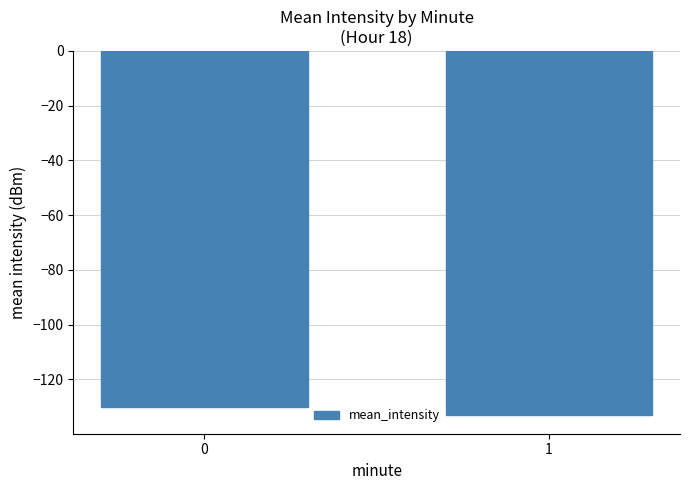

At which category does the chart reach its minimum across all series?

1